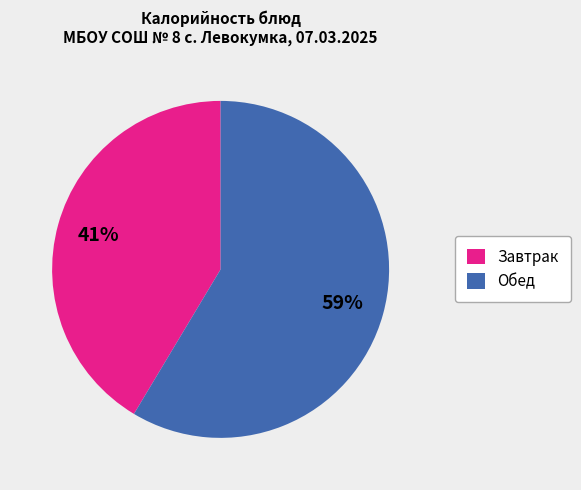

Between Завтрак and Обед, which is larger?

Обед